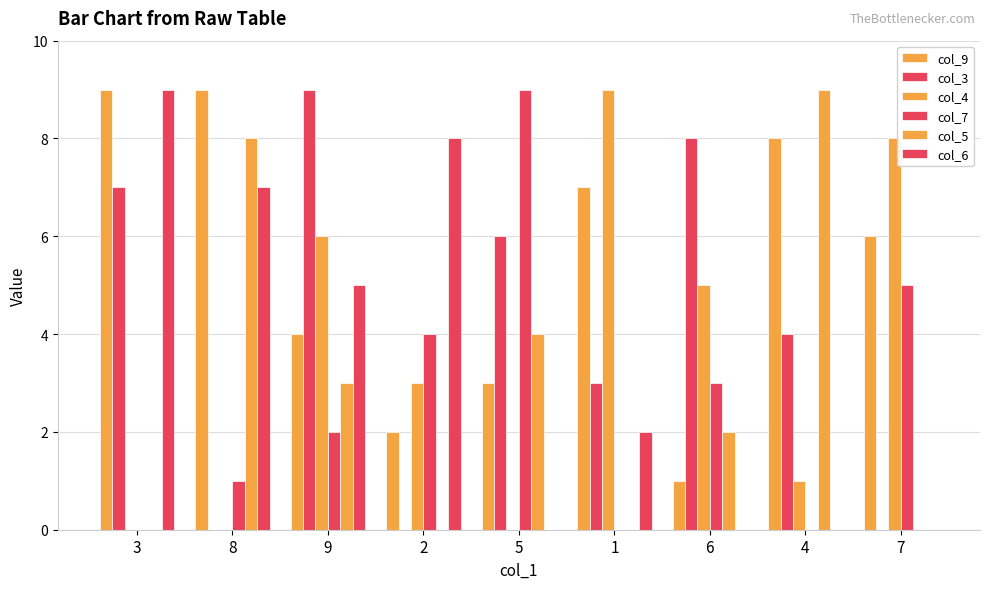

The col_5 series shows 4 at 5. True or false?

True